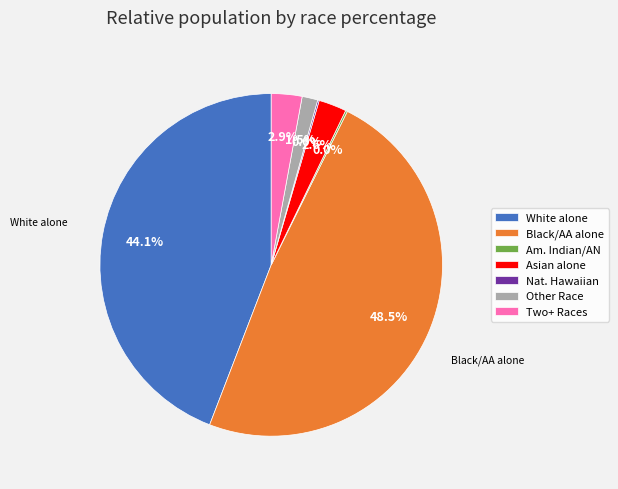

Rank the categories by value from highest to lowest.

Black or African American alone, White alone, Two or More Races, Asian alone, Some Other Race alone, American Indian and Alaska Native, Native Hawaiian and Other Pacific